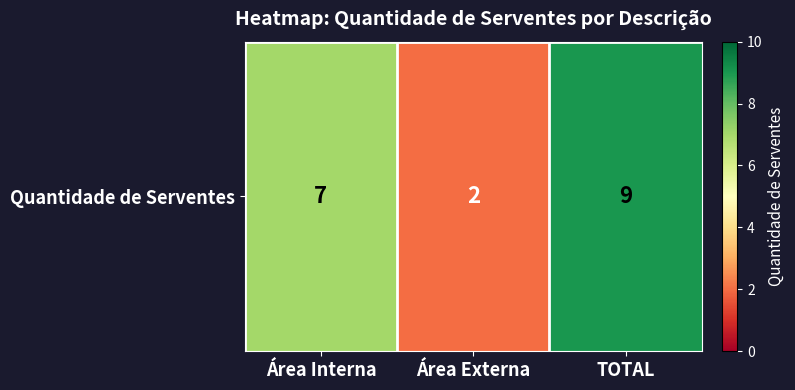

What is the sum of the values at TOTAL and Área Externa?

11